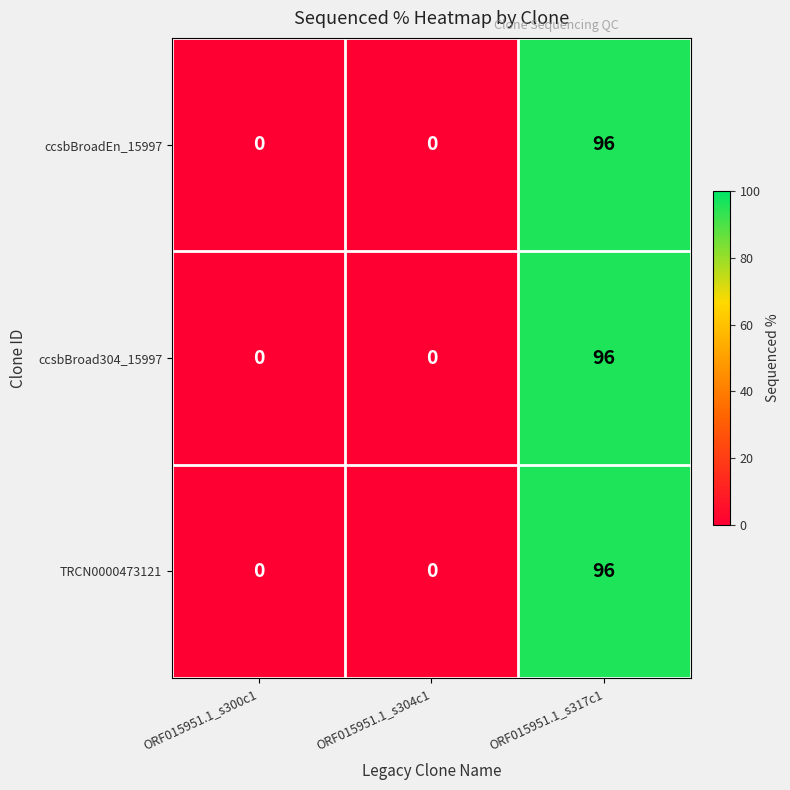

Reading left to right, list all the values displayed in this chart.

ccsbBroadEn_15997: 0	0	96
ccsbBroad304_15997: 0	0	96
TRCN0000473121: 0	0	96